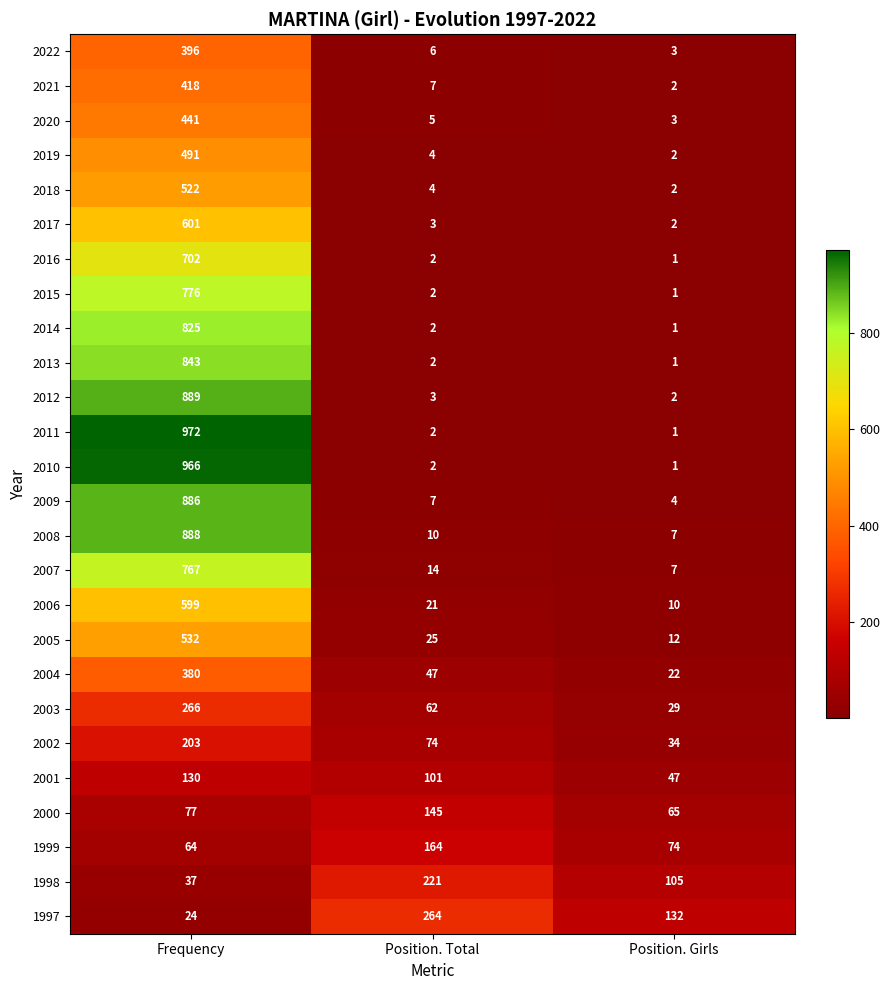

Which series has the widest spread of values?

2011